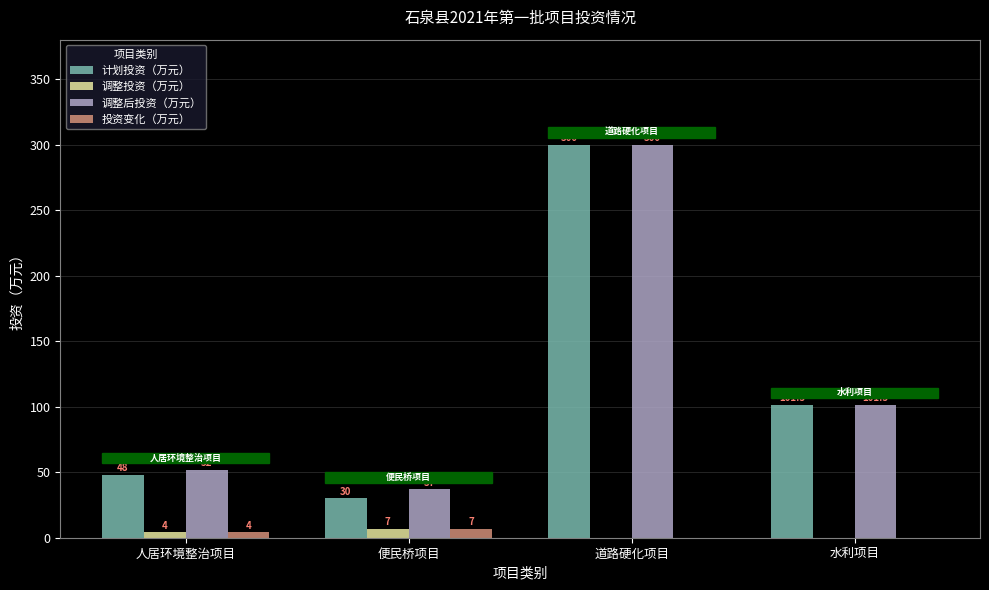

Are the bars horizontal?

No